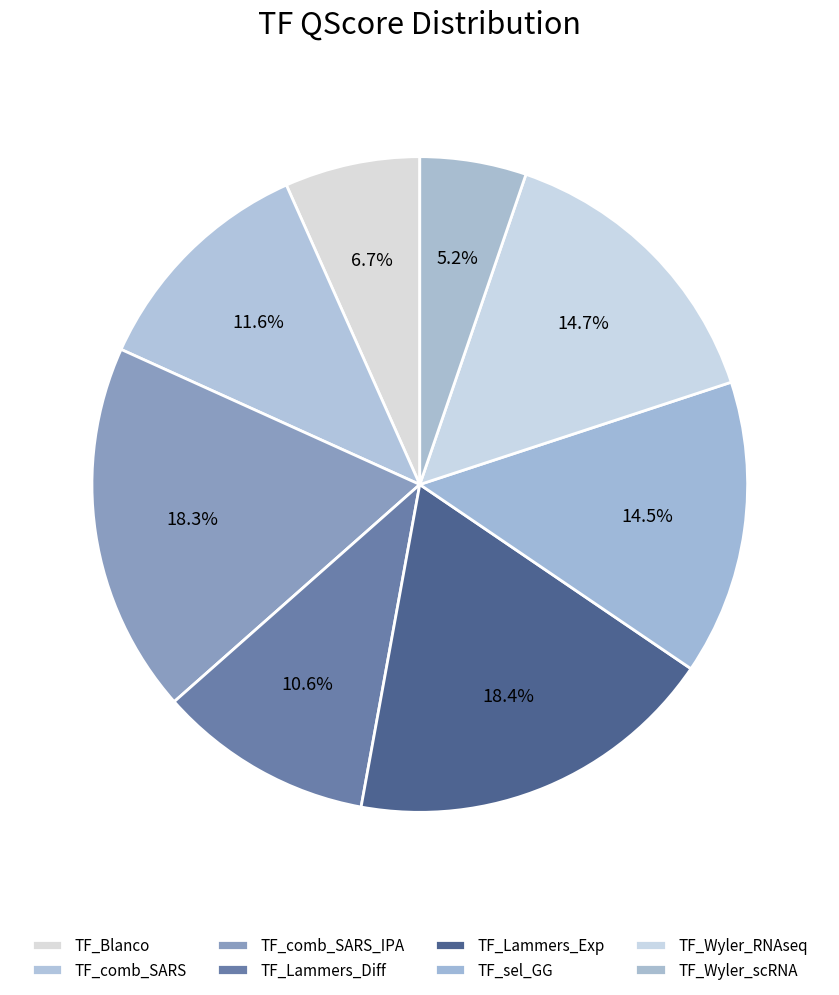

To the nearest percent, what is the average slice percentage?

12%